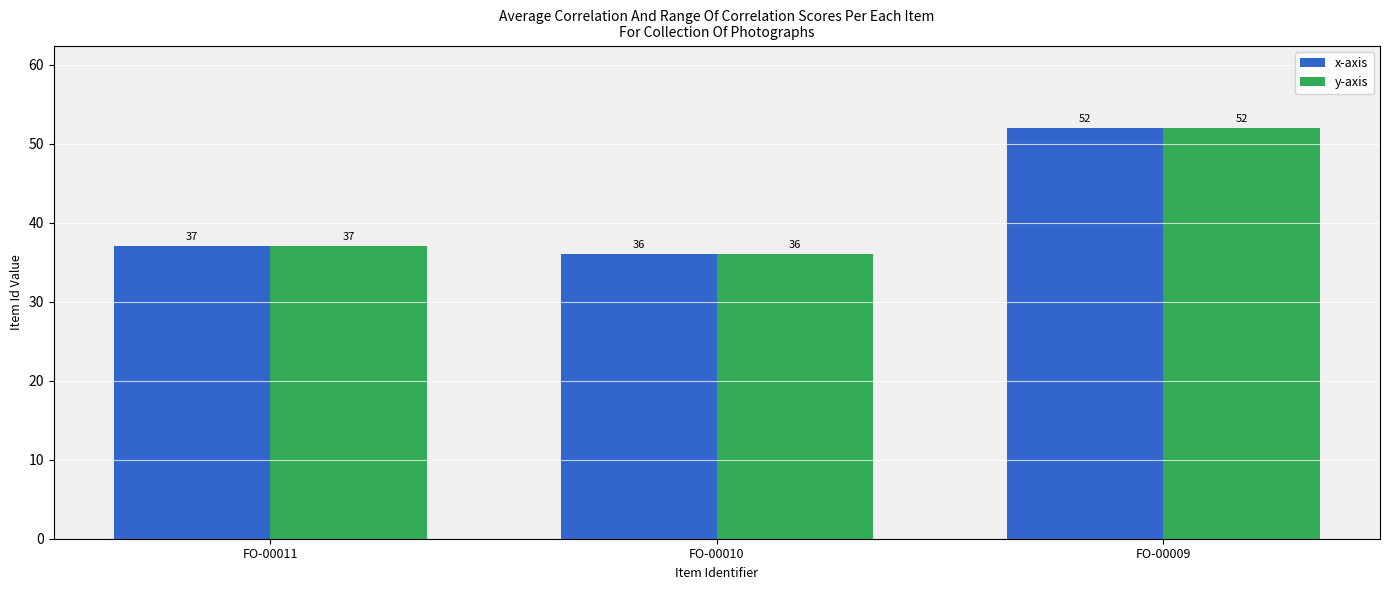

How many bars are there in each group?

2